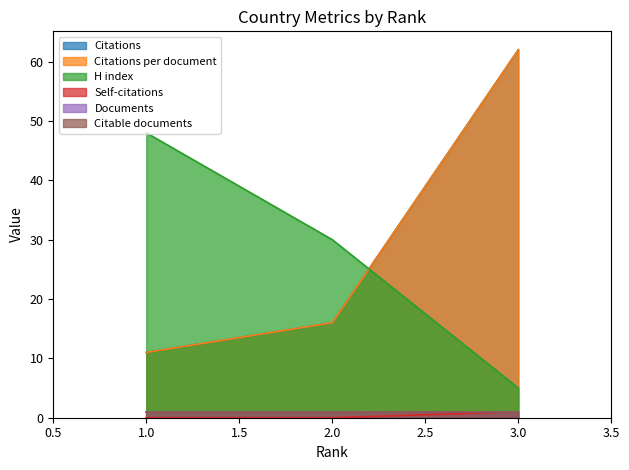

Does the chart display data point markers on the line(s)?

No